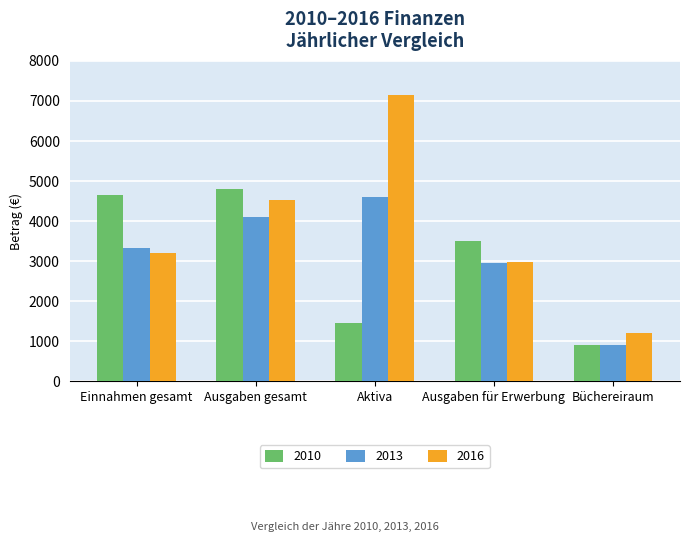

Reading left to right, list all the values displayed in this chart.

2010: Einnahmen gesamt=4647	Ausgaben gesamt=4809	Aktiva=1460	Ausgaben für Erwerbung=3500	Büchereiraum=905
2013: Einnahmen gesamt=3322	Ausgaben gesamt=4113	Aktiva=4602	Ausgaben für Erwerbung=2943	Büchereiraum=905
2016: Einnahmen gesamt=3213	Ausgaben gesamt=4518	Aktiva=7148	Ausgaben für Erwerbung=2975	Büchereiraum=1200